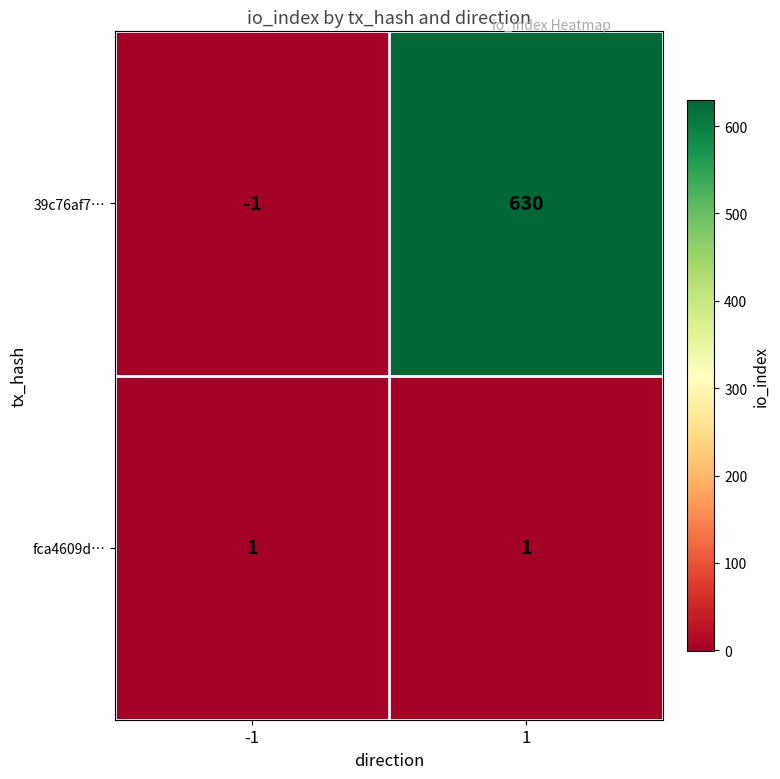

How many values in the 39c76af7… series are below 630?

1